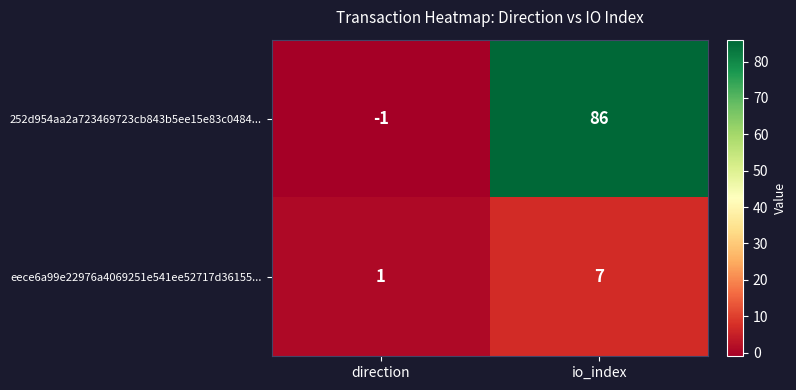

What is the sum of the eece6a99e22976a4069251e541ee52717d36155... values at direction and io_index?

8